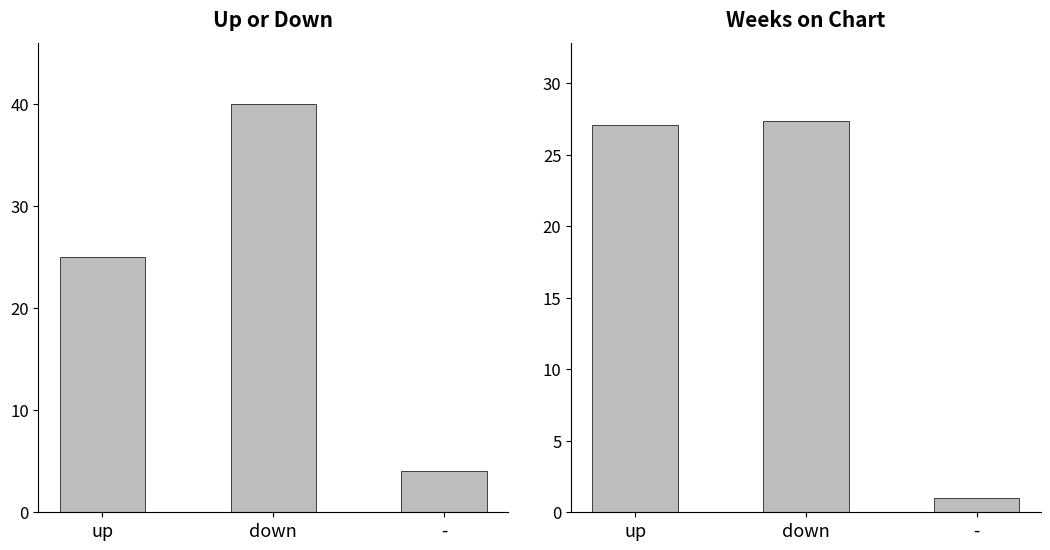

What is the total value across all series at up?

52.0